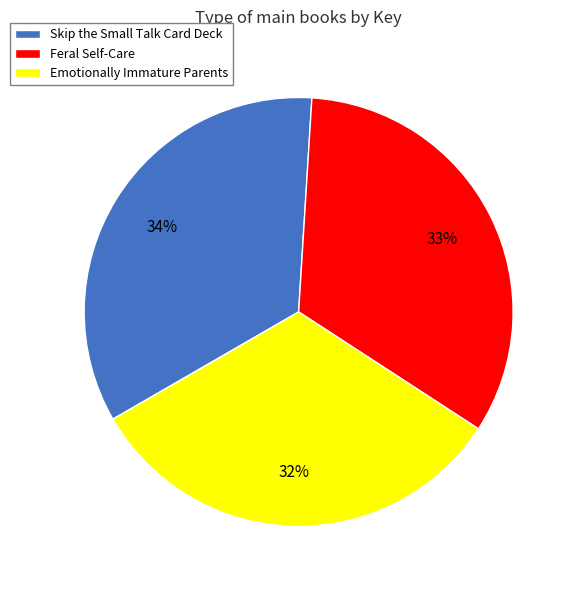

To the nearest percent, what portion does Emotionally Immature Parents represent?

32%